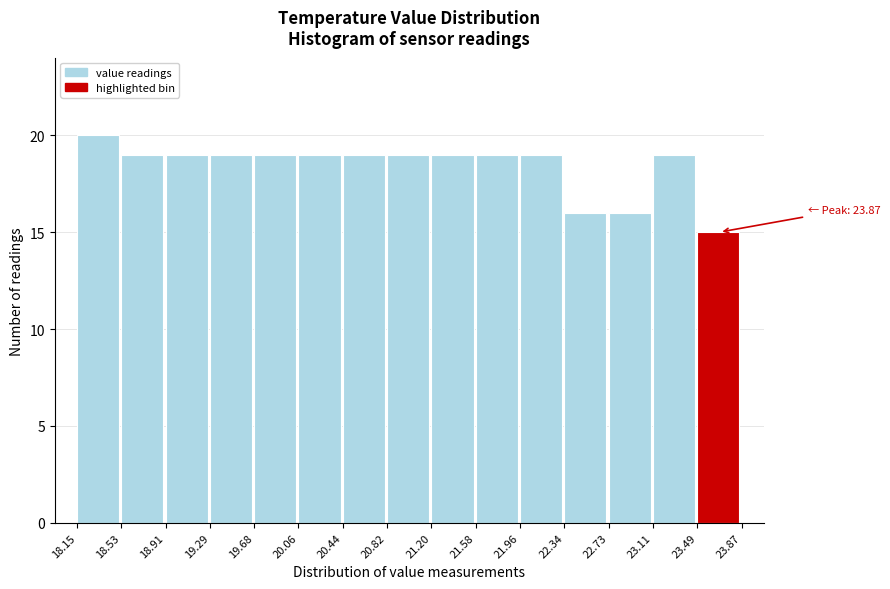

Which range on the x-axis has the tallest bar?

18.15 to 18.53